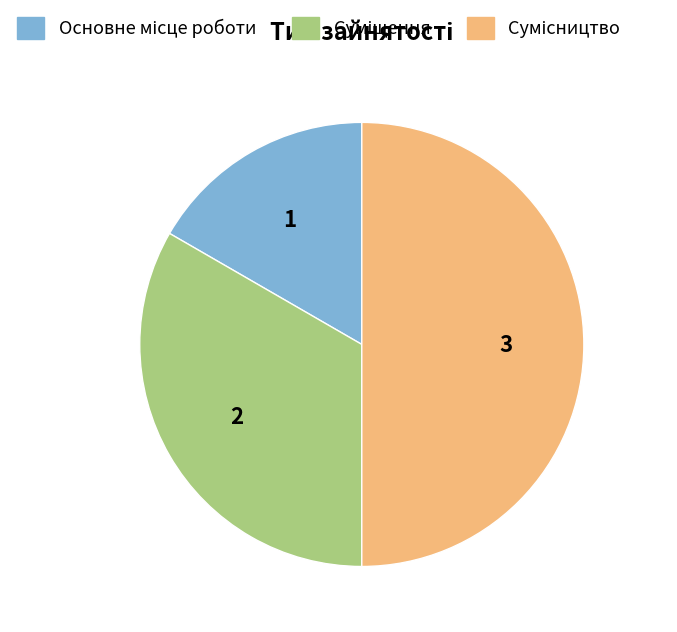

What percentage do Суміщення and Основне місце роботи together represent?

50.0%